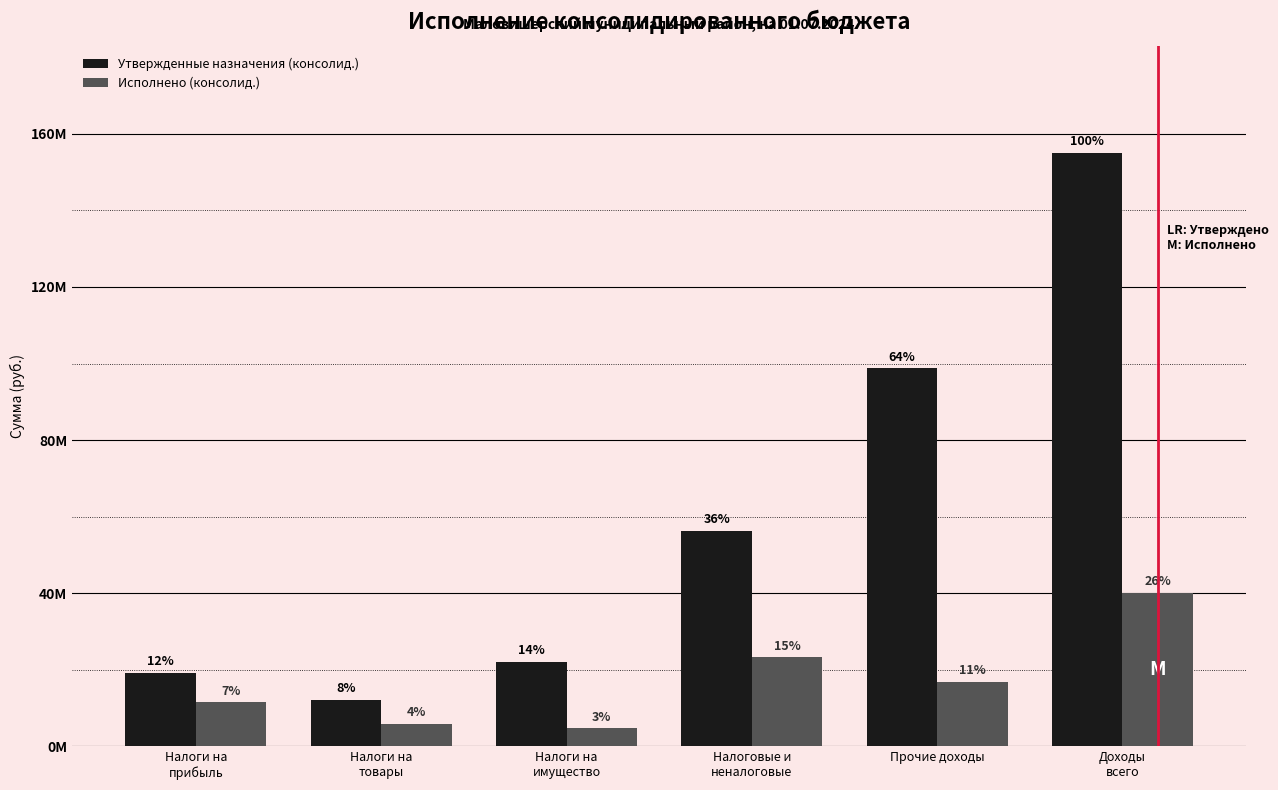

Are the bars horizontal?

No